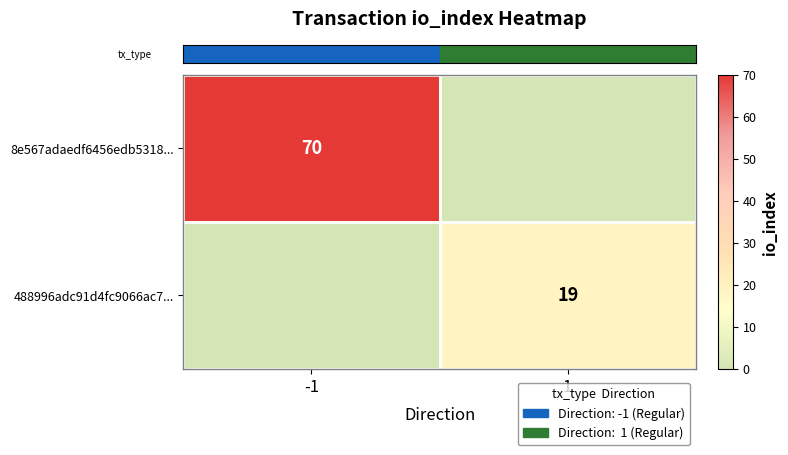

Count the number of categories in the chart.

2